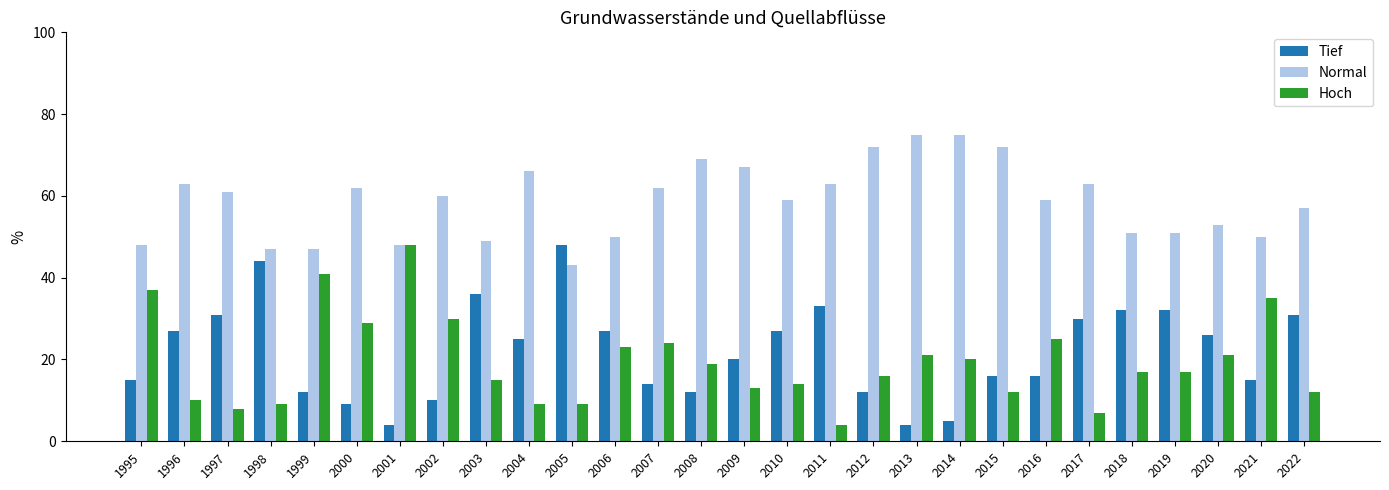

Reading right to left, list all the values displayed in this chart.

Tief: 2022=31	2021=15	2020=26	2019=32	2018=32	2017=30	2016=16	2015=16	2014=5	2013=4	2012=12	2011=33	2010=27	2009=20	2008=12	2007=14	2006=27	2005=48	2004=25	2003=36	2002=10	2001=4	2000=9	1999=12	1998=44	1997=31	1996=27	1995=15
Normal: 2022=57	2021=50	2020=53	2019=51	2018=51	2017=63	2016=59	2015=72	2014=75	2013=75	2012=72	2011=63	2010=59	2009=67	2008=69	2007=62	2006=50	2005=43	2004=66	2003=49	2002=60	2001=48	2000=62	1999=47	1998=47	1997=61	1996=63	1995=48
Hoch: 2022=12	2021=35	2020=21	2019=17	2018=17	2017=7	2016=25	2015=12	2014=20	2013=21	2012=16	2011=4	2010=14	2009=13	2008=19	2007=24	2006=23	2005=9	2004=9	2003=15	2002=30	2001=48	2000=29	1999=41	1998=9	1997=8	1996=10	1995=37